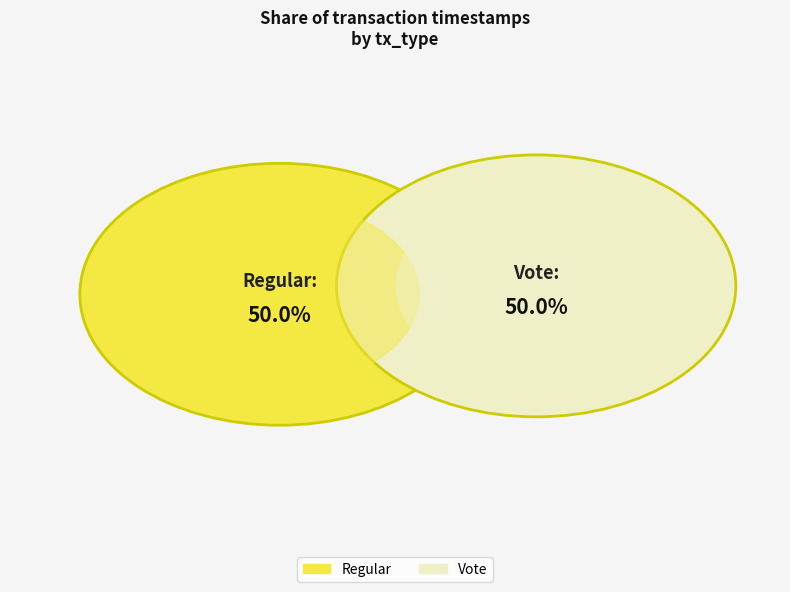

Which has a higher value, Regular or Vote?

Regular